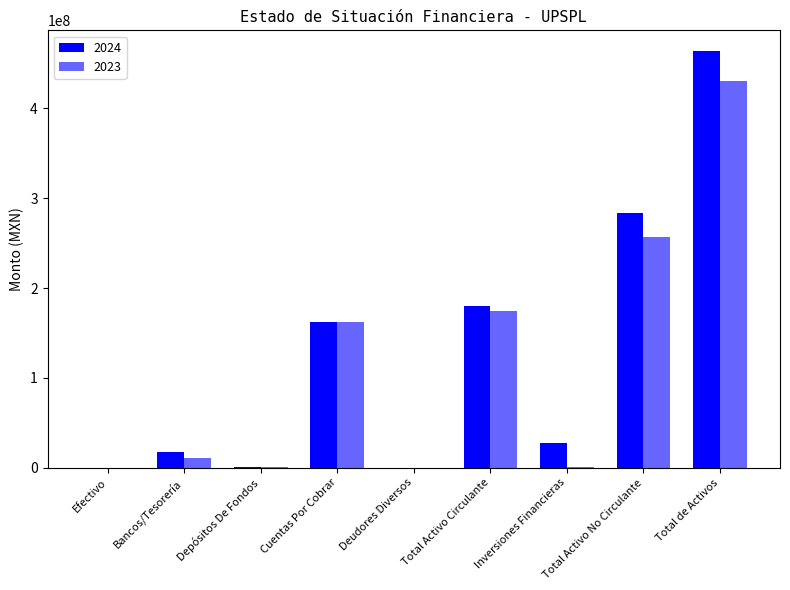

Does the chart contain stacked bars?

No